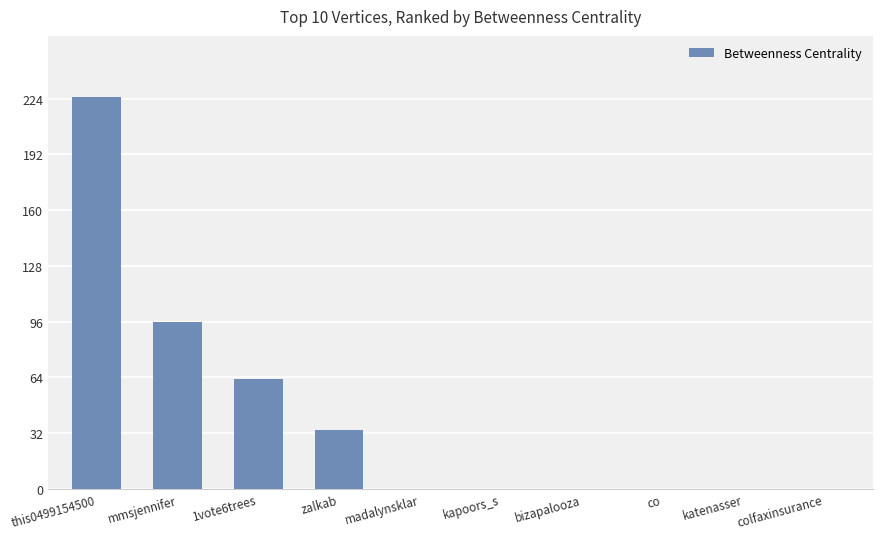

Count the values in the range 0 to 63.

8